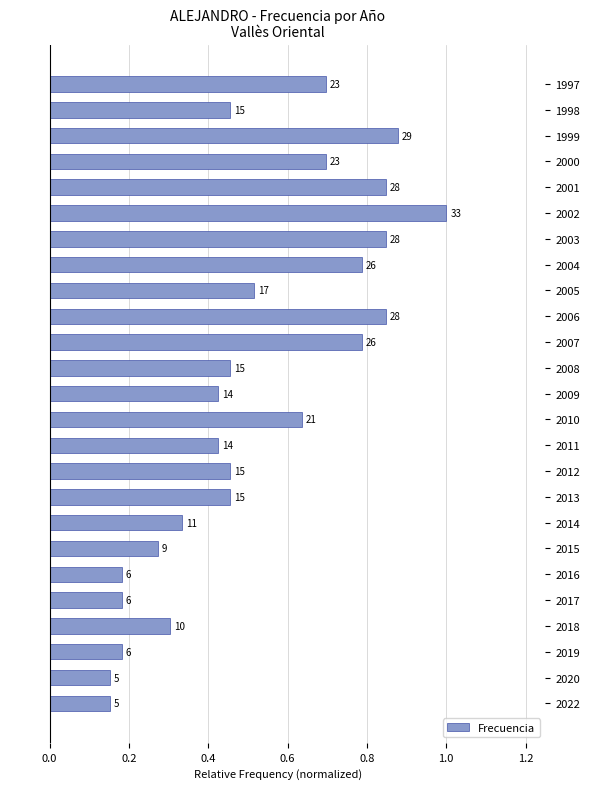

How many values are between 0 and 1?

25